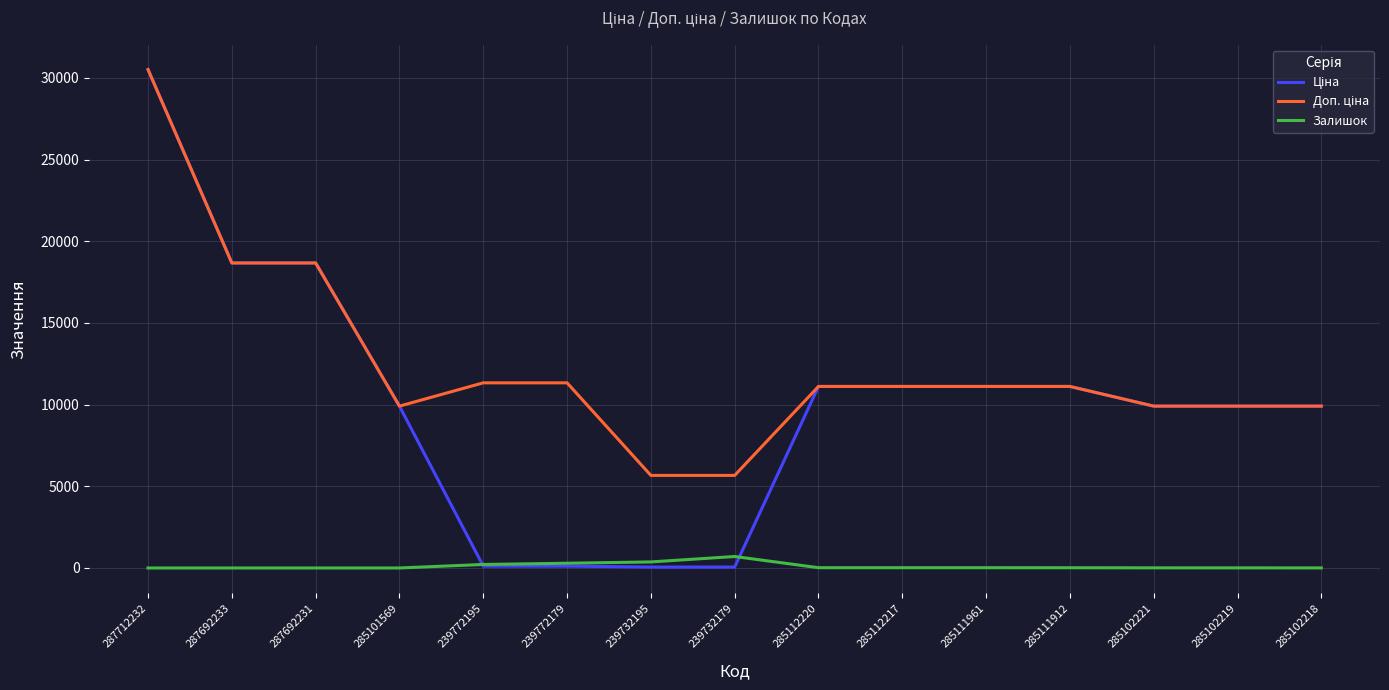

What is the difference between the highest and lowest values at 287692231?

18671.5